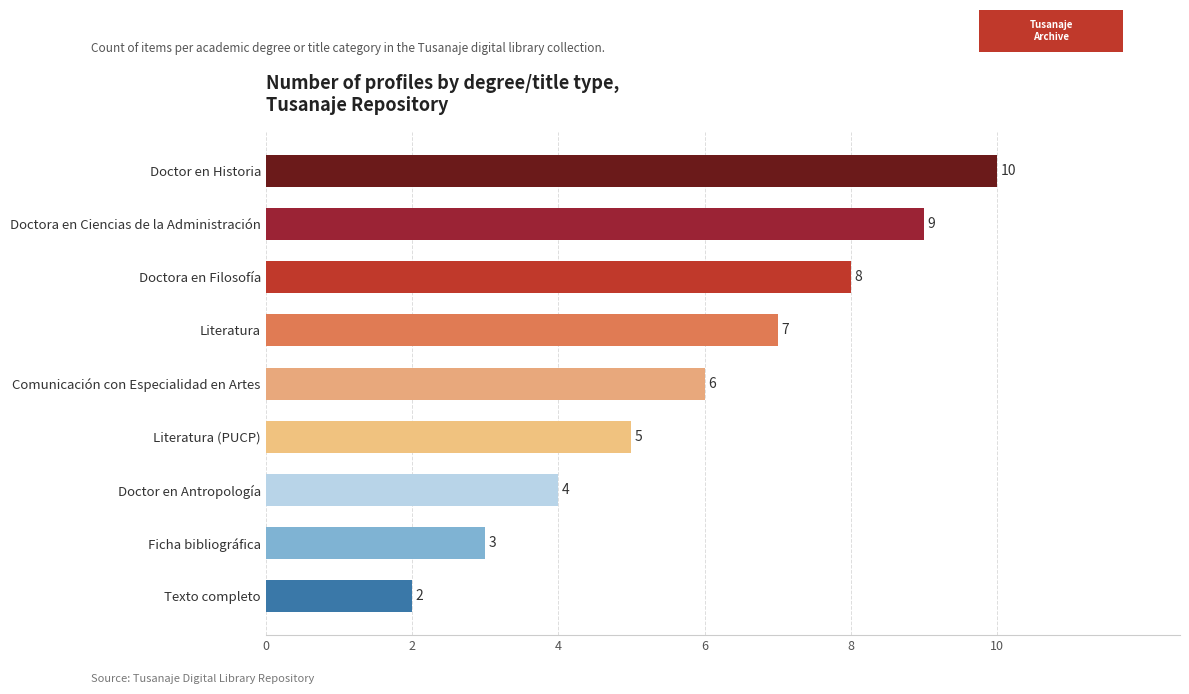

Count the values in the range 4 to 8.

5